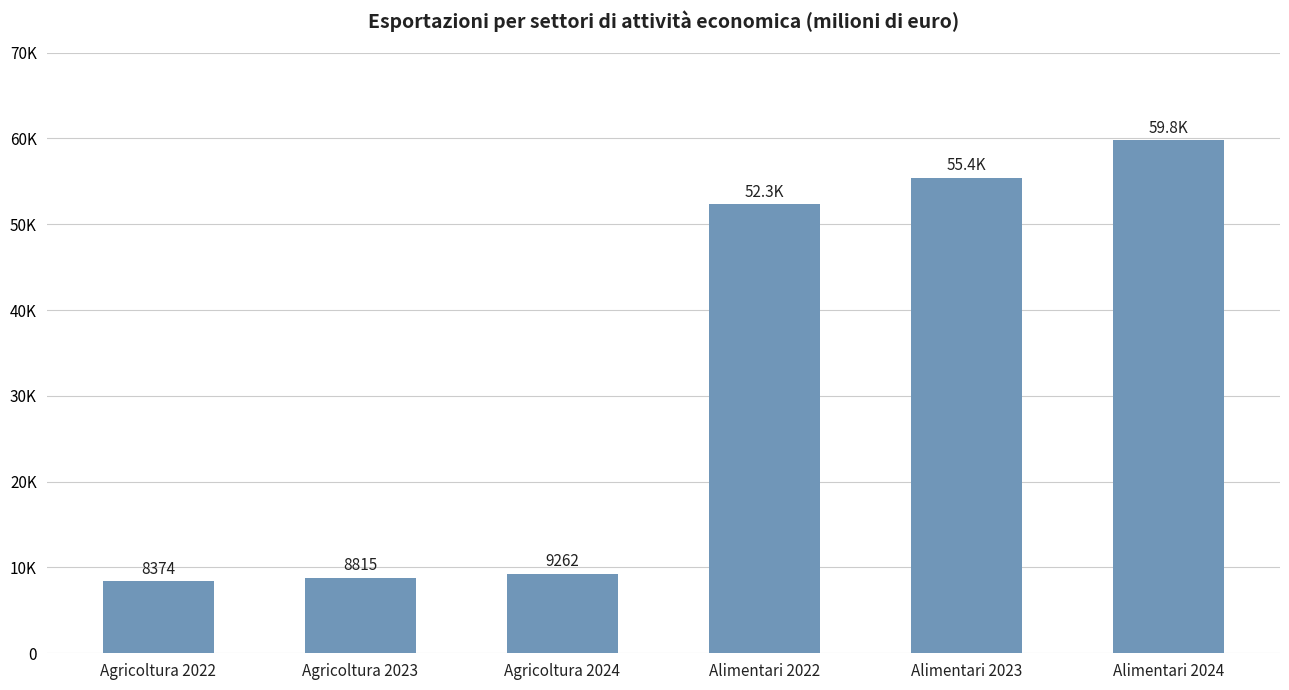

Are the bars horizontal?

No